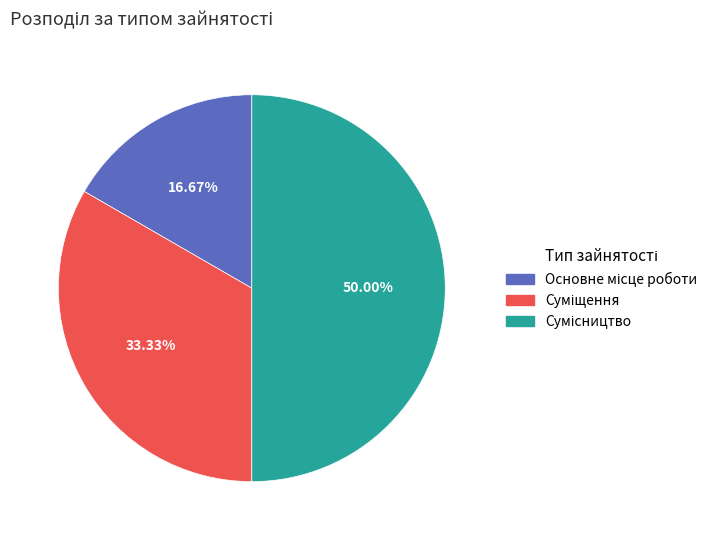

Which category has the biggest portion of the pie?

Сумісництво